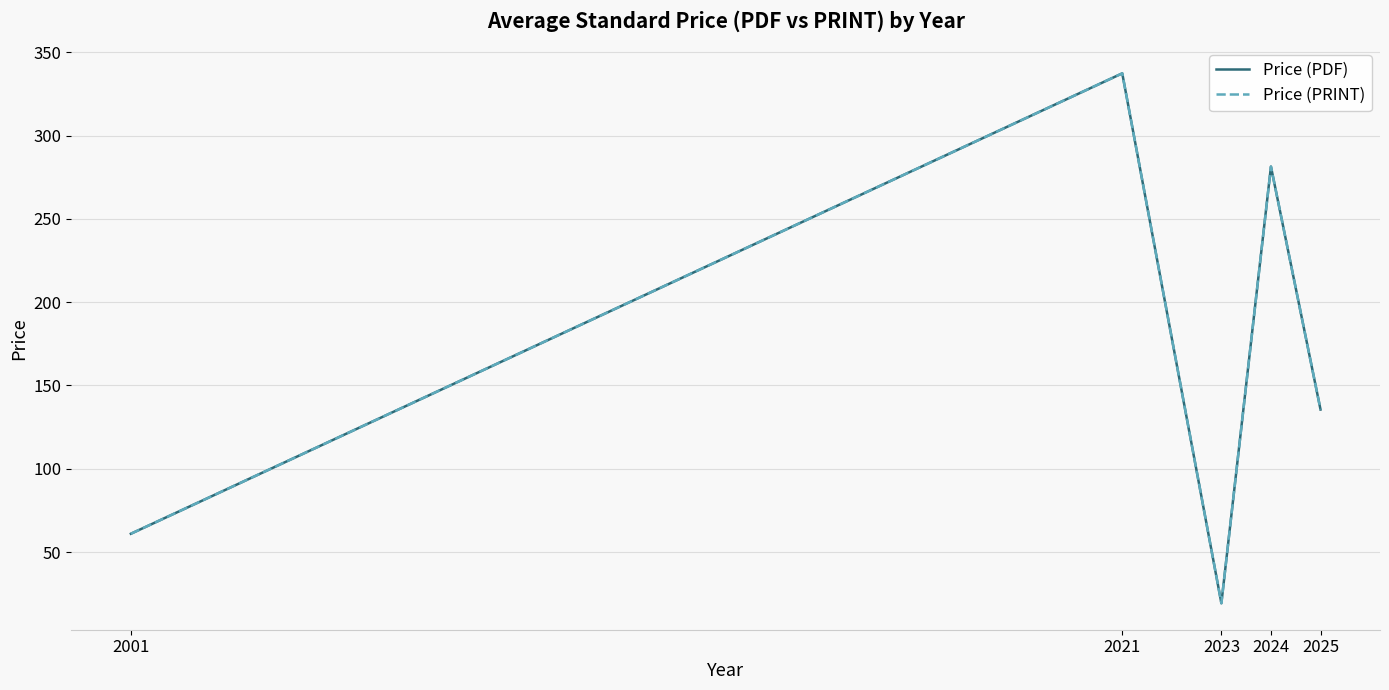

Is this an area chart (filled region under the line)?

No